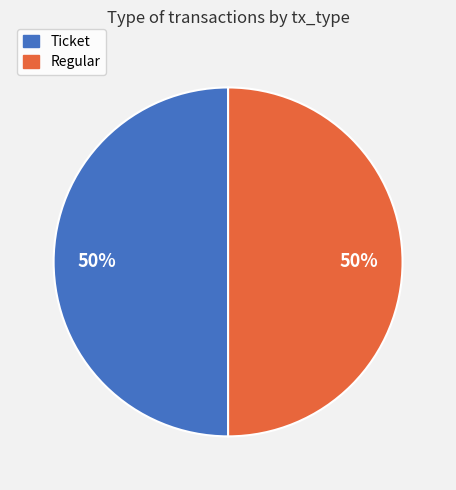

To the nearest percent, what is the difference between the Ticket and Regular slice percentages?

0%